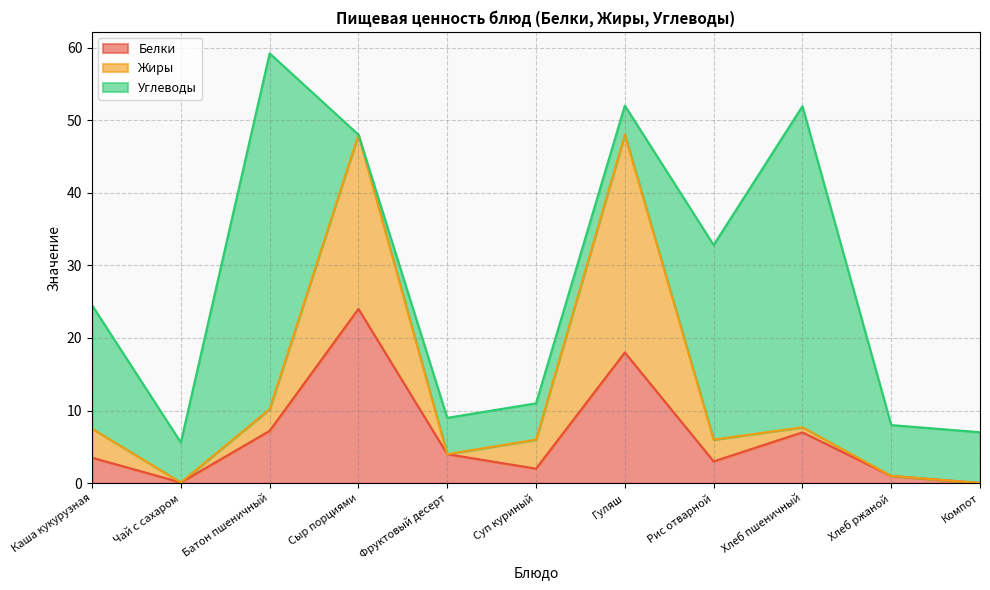

Is it true that Белки equals 3.0 at Рис отварной?

True